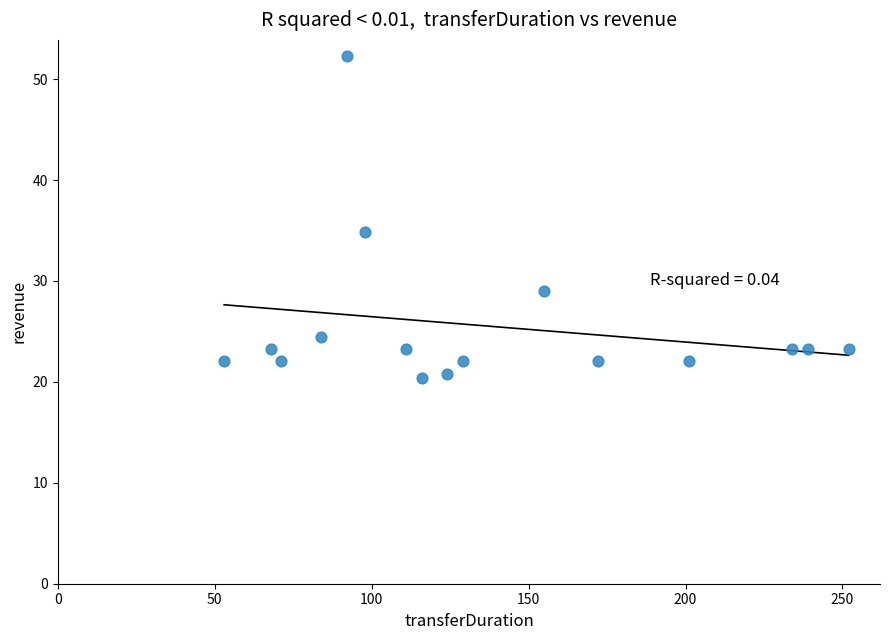

What Y value in the scatter plot is closest to 36?

34.9